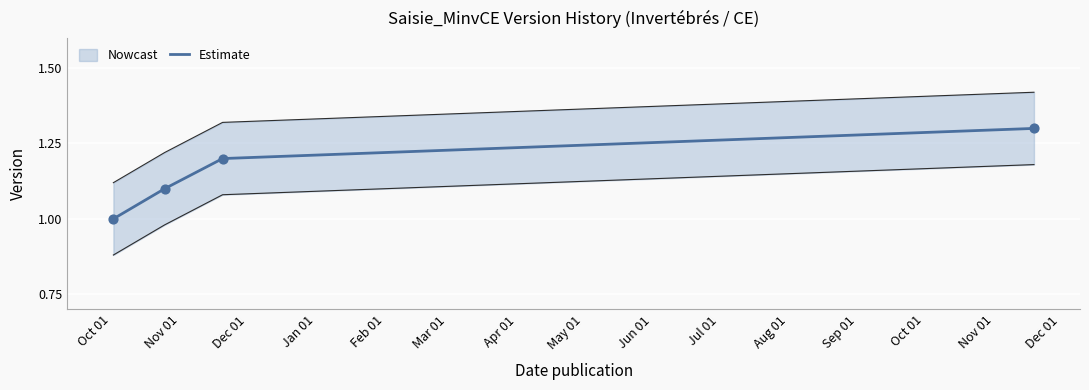

True or false: Estimate has more than 2 points higher than both neighbors.

False